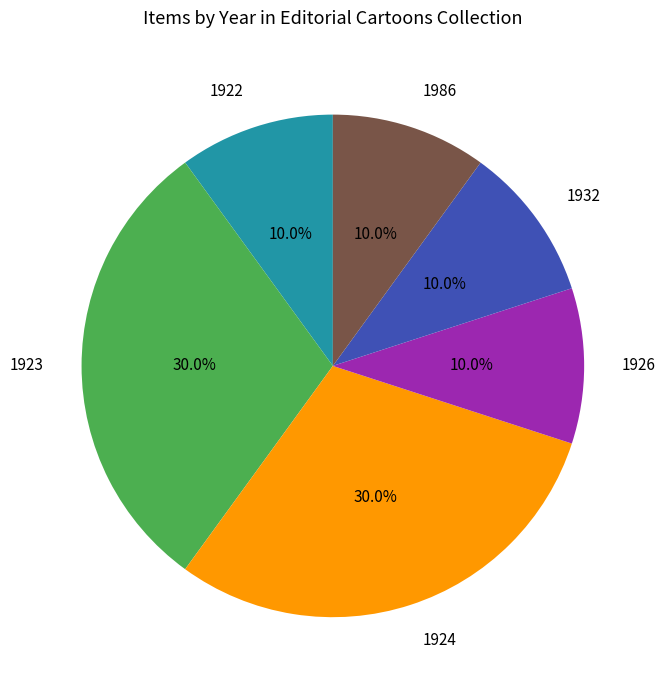

Combined, what portion of the pie is 1926 and 1922?

20.0%